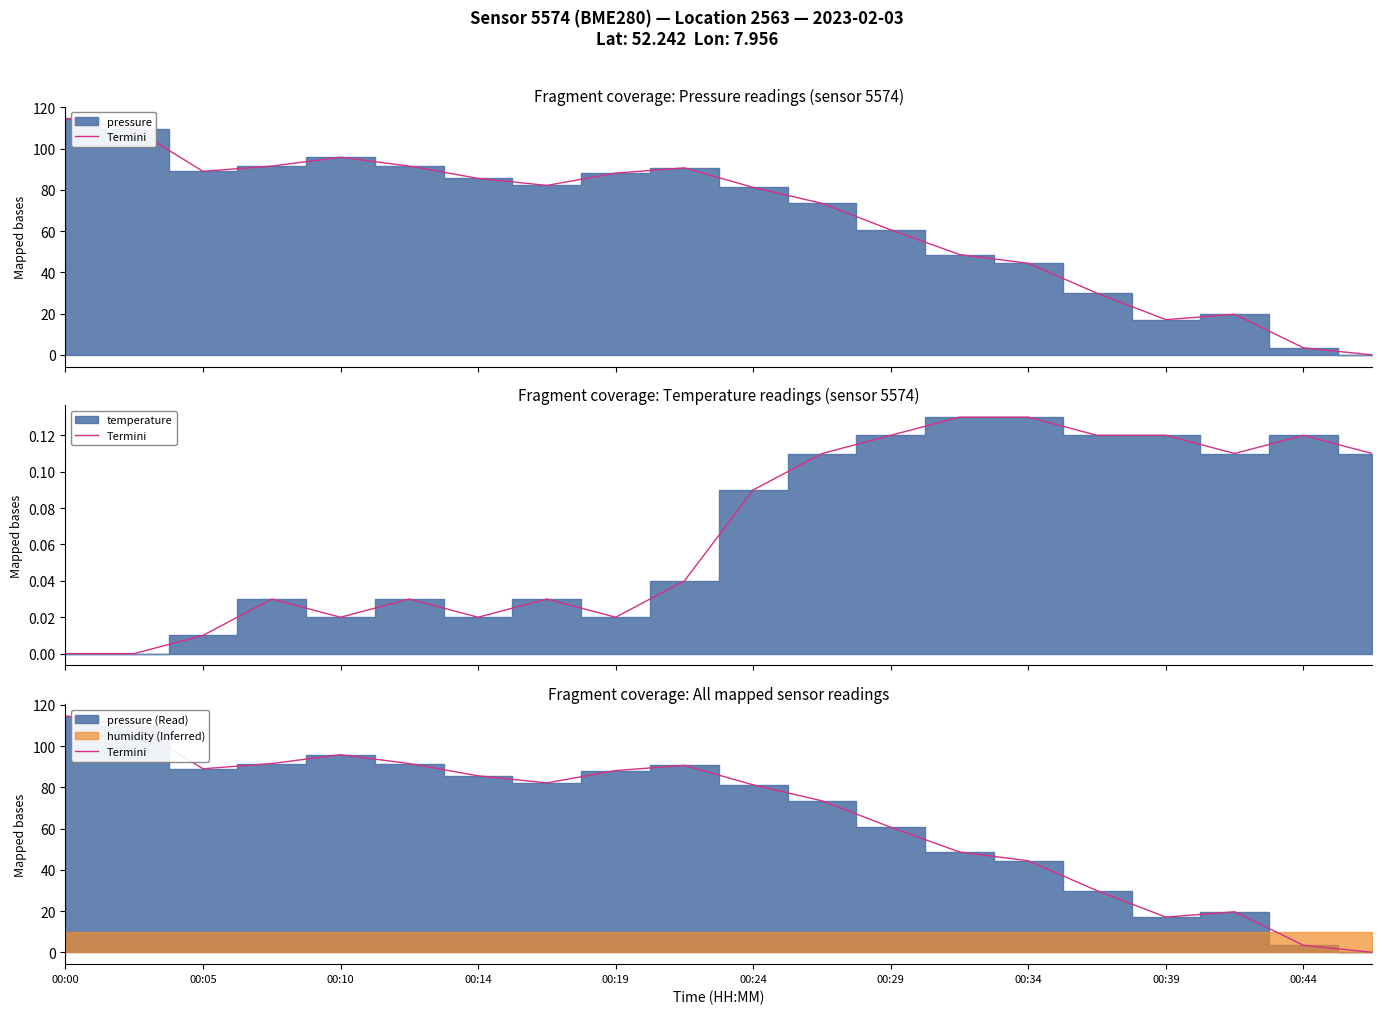

What is the maximum value shown in the chart?

114.6